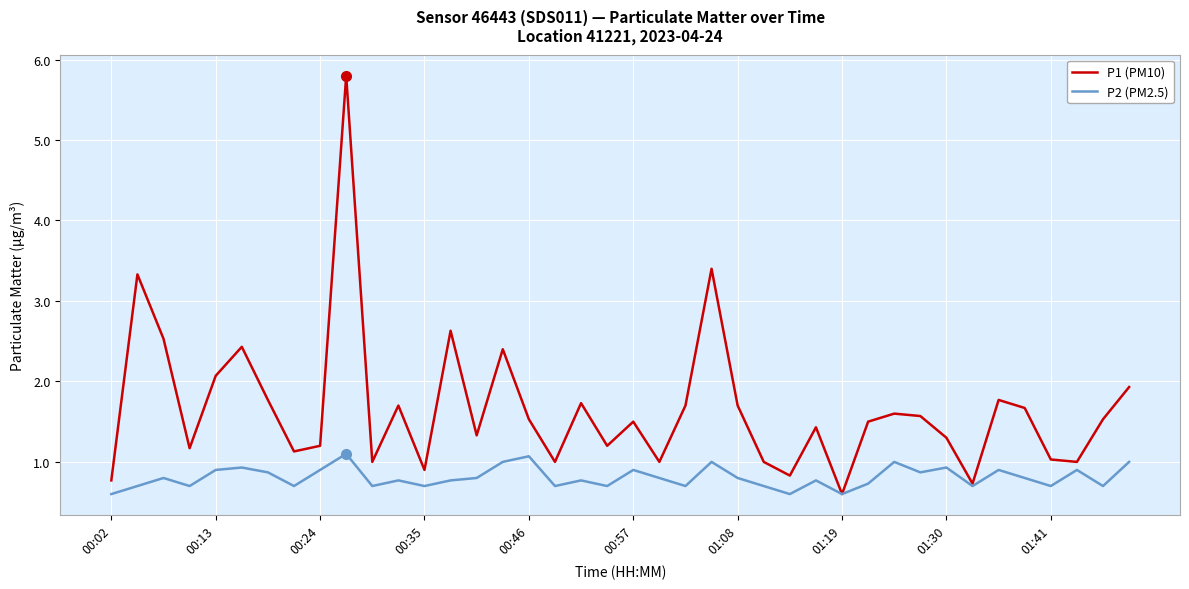

Which series has the largest total across all categories?

P1 (PM10)